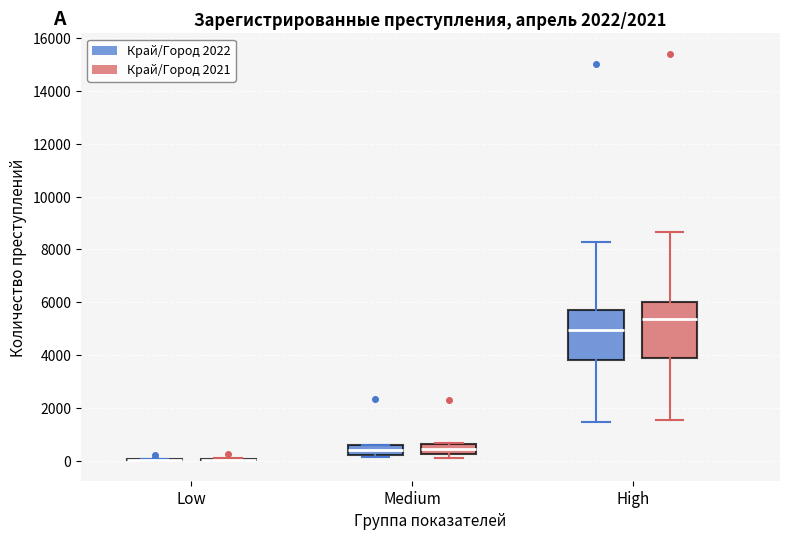

Reading left to right, read every box against the y-axis: the position of its median line, the range the box covers, and the ends of its whiskers. The values are not printed on the chart, so give them approximately, as read against the axis.

Low (Край/Город 2022): box collapsed to a line at 0, whiskers 0 to 0
Low (Край/Город 2021): box collapsed to a line at 0, whiskers 0 to 0
Medium (Край/Город 2022): median 400, box 200 to 600, whiskers 200 (just below the box's lower edge) to 600
Medium (Край/Город 2021): median 400, box 200 to 600, whiskers 0 to 600
High (Край/Город 2022): median 5000, box 3800 to 5800, whiskers 1400 to 8200
High (Край/Город 2021): median 5400, box 3800 to 6000, whiskers 1600 to 8600